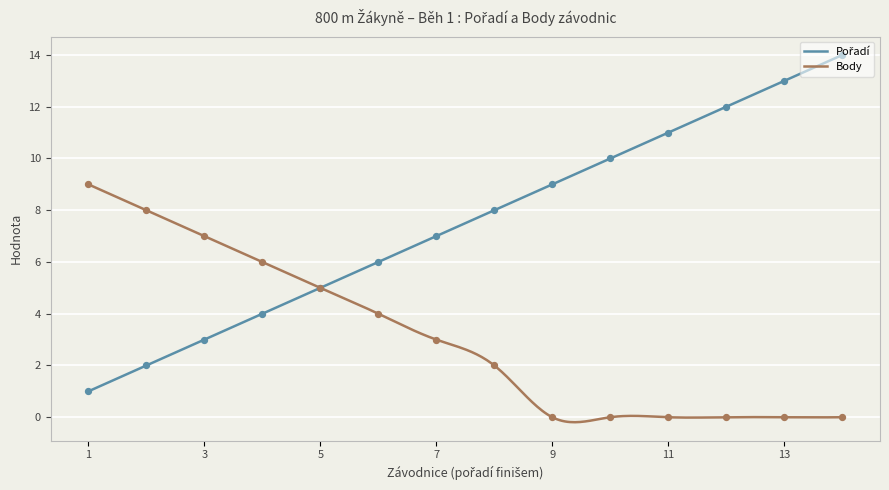

What is the highest value of the Body series?

9.0